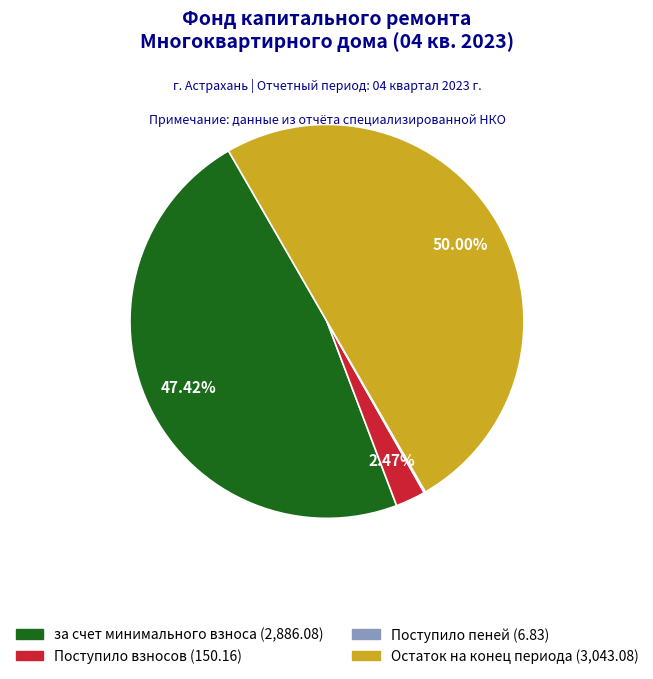

Which category has the biggest portion of the pie?

Остаток на конец периода